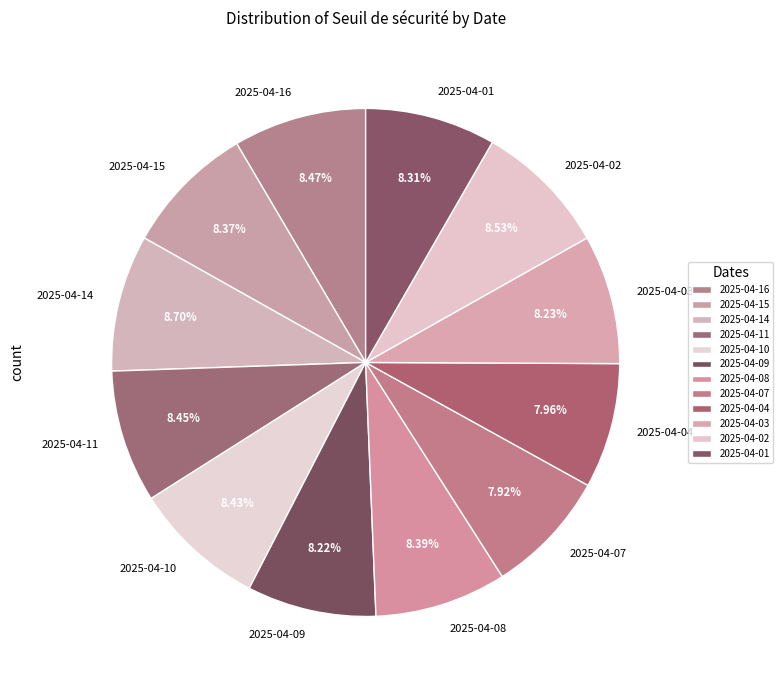

To the nearest percent, what percentage of the pie is 2025-04-09?

8%